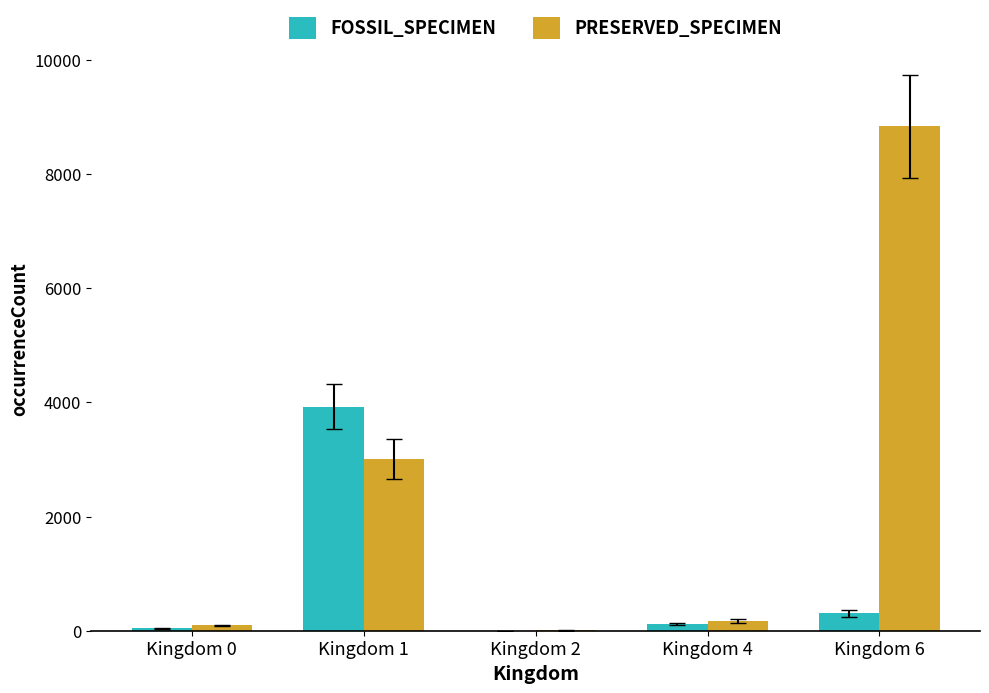

The value of PRESERVED_SPECIMEN at Kingdom 6 is 8838. True or false?

True